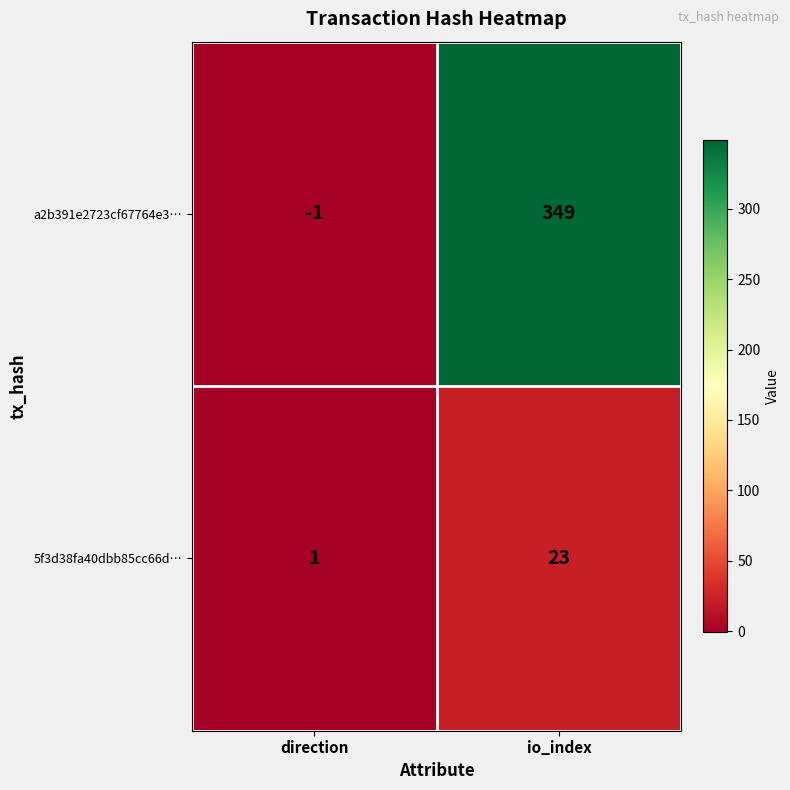

At which label is a2b391e2723cf67764e3… closest to 174?

direction